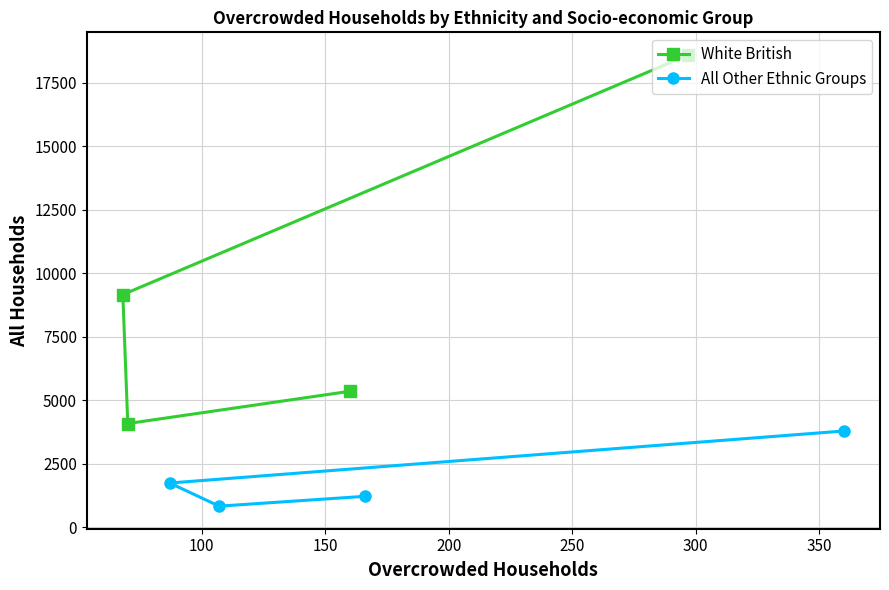

At how many categories does at least one series exceed 8453?

2